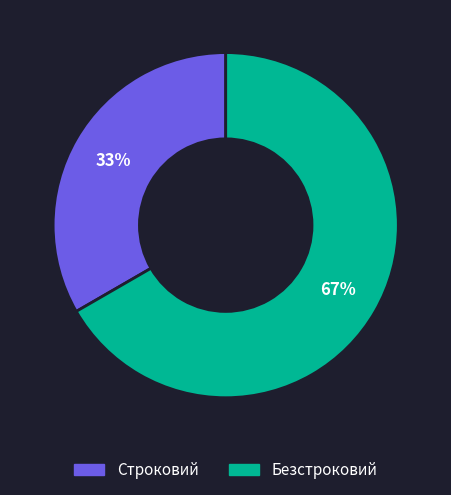

Combined, do Строковий and Безстроковий account for over 50%?

Yes